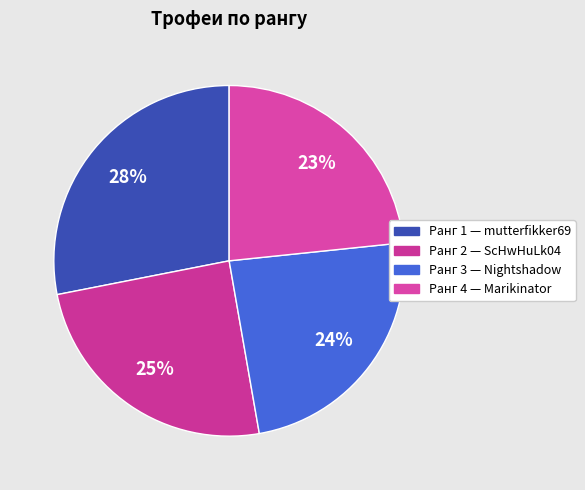

Count the number of slices in the pie.

4